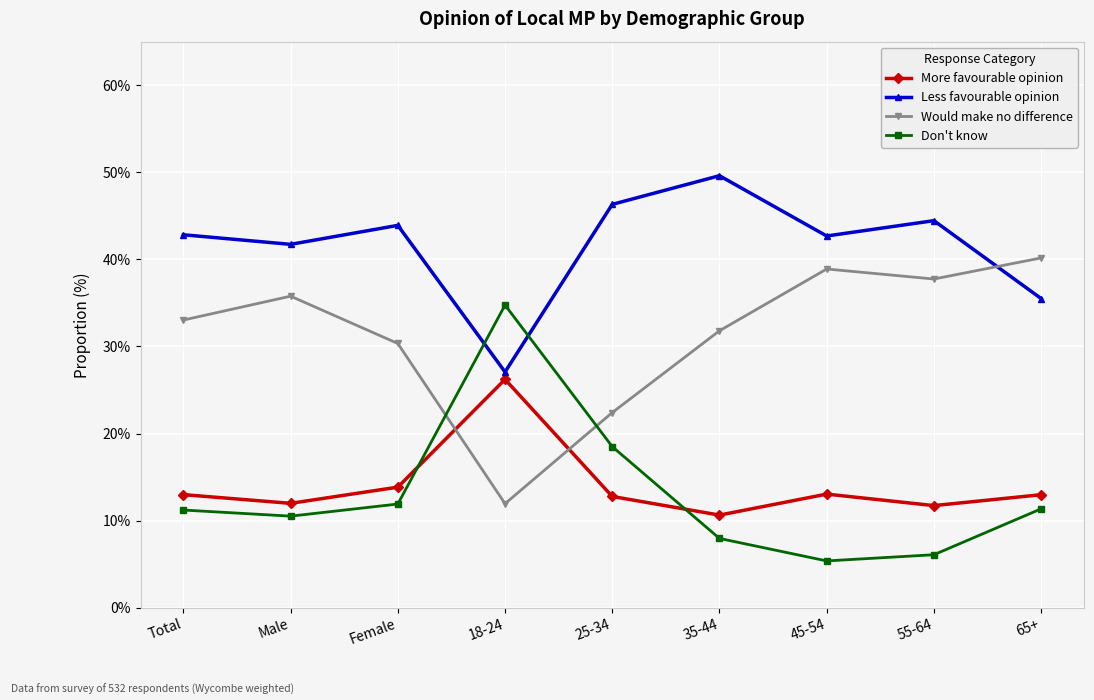

At how many categories does at least one series exceed 13?

9